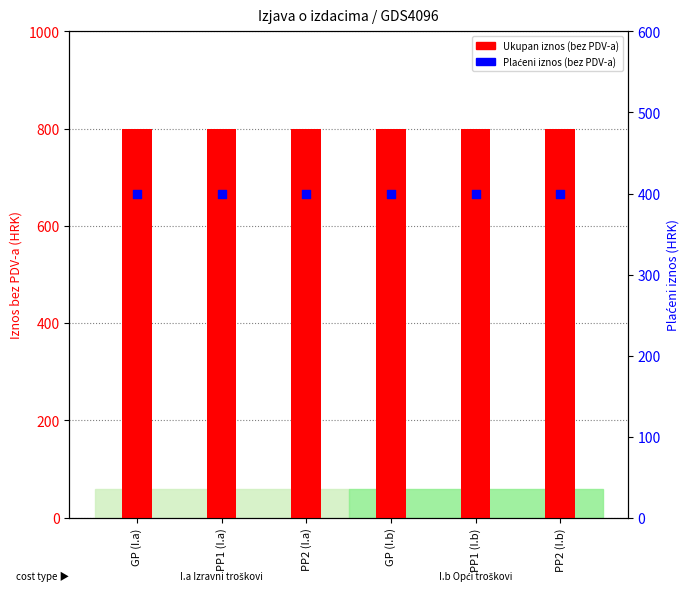

Which series contains the highest Y value?

Ukupan iznos (bez PDV-a)